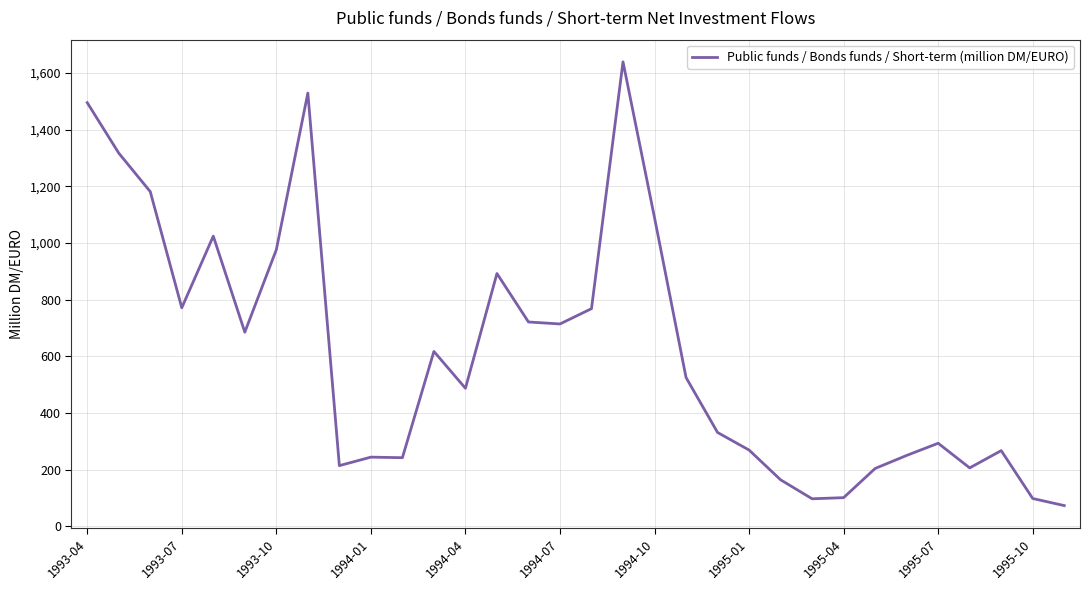

What is the minimum value shown in the chart?

73